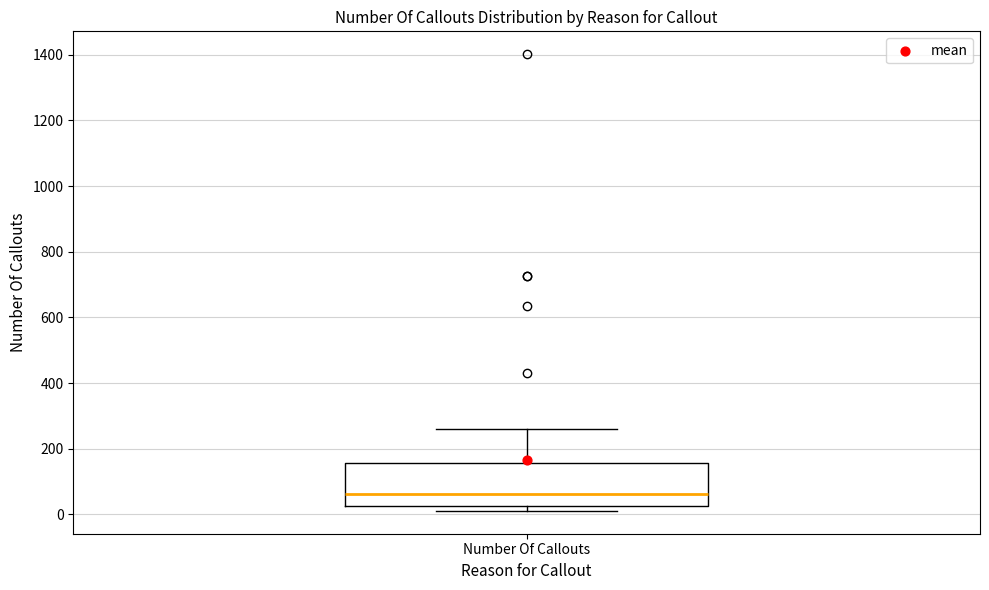

Transcribe this box plot: give where the median line is, the range the box spans, and where the two whiskers end, as read against the y-axis. The values are not printed on the chart, so give them approximately, as read against the axis.

median 60, box 20 to 160, whiskers 20 (just below the box's lower edge) to 260